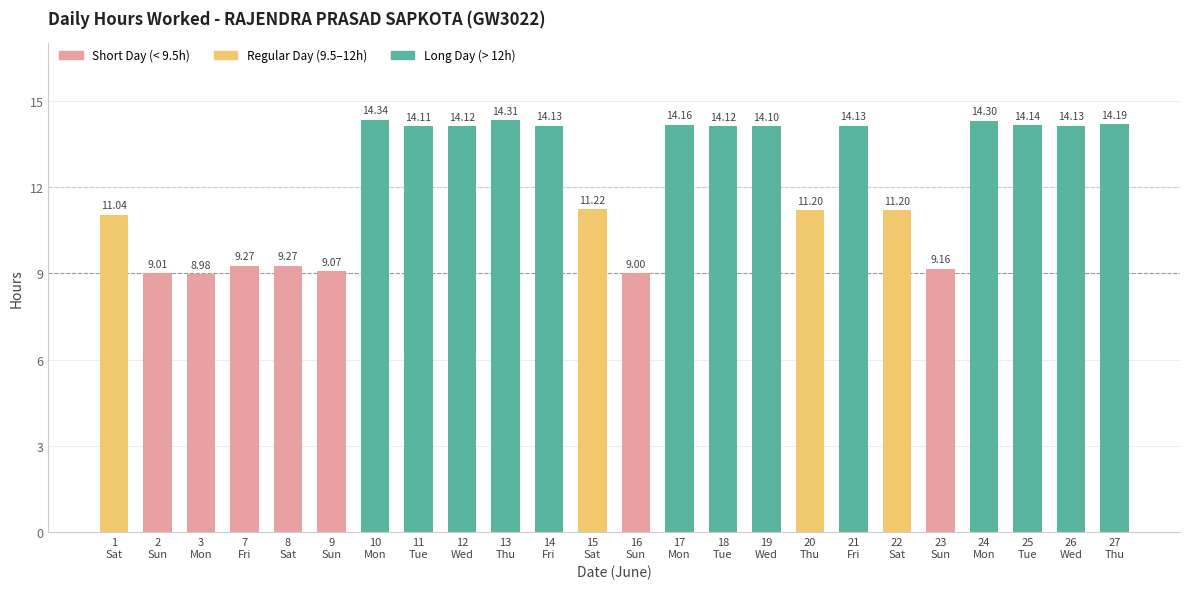

What is the difference between the second highest and minimum values?

5.3